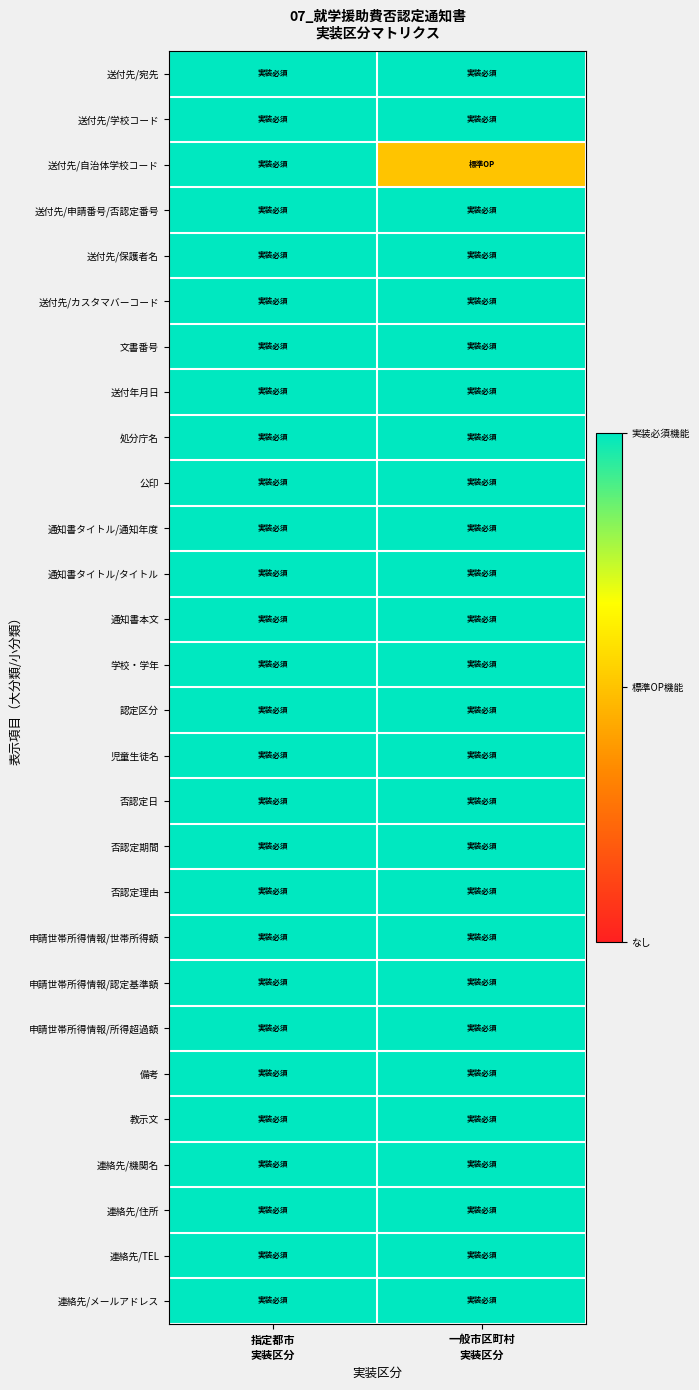

What is the spread (max minus min) of values at 一般市区町村
実装区分?

1